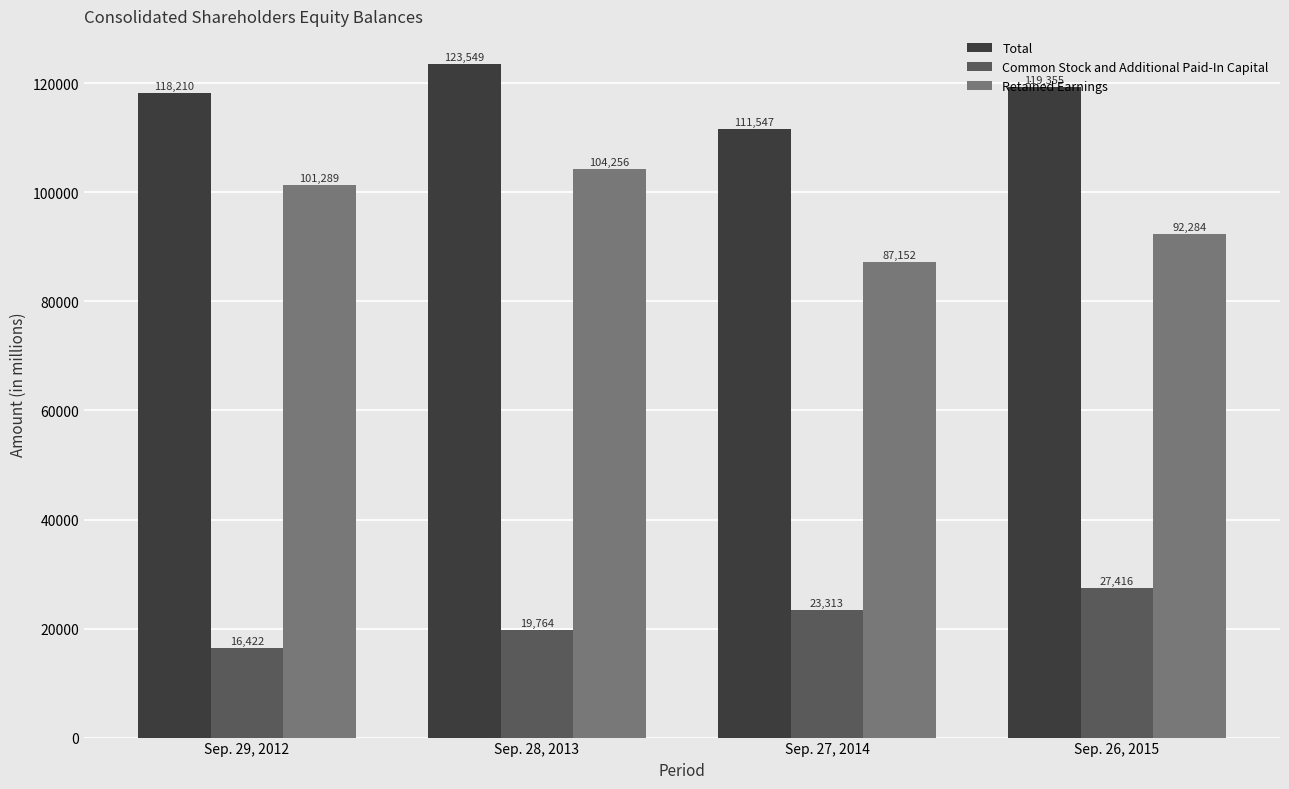

Rank the categories by Retained Earnings value from highest to lowest.

Sep. 28, 2013, Sep. 29, 2012, Sep. 26, 2015, Sep. 27, 2014